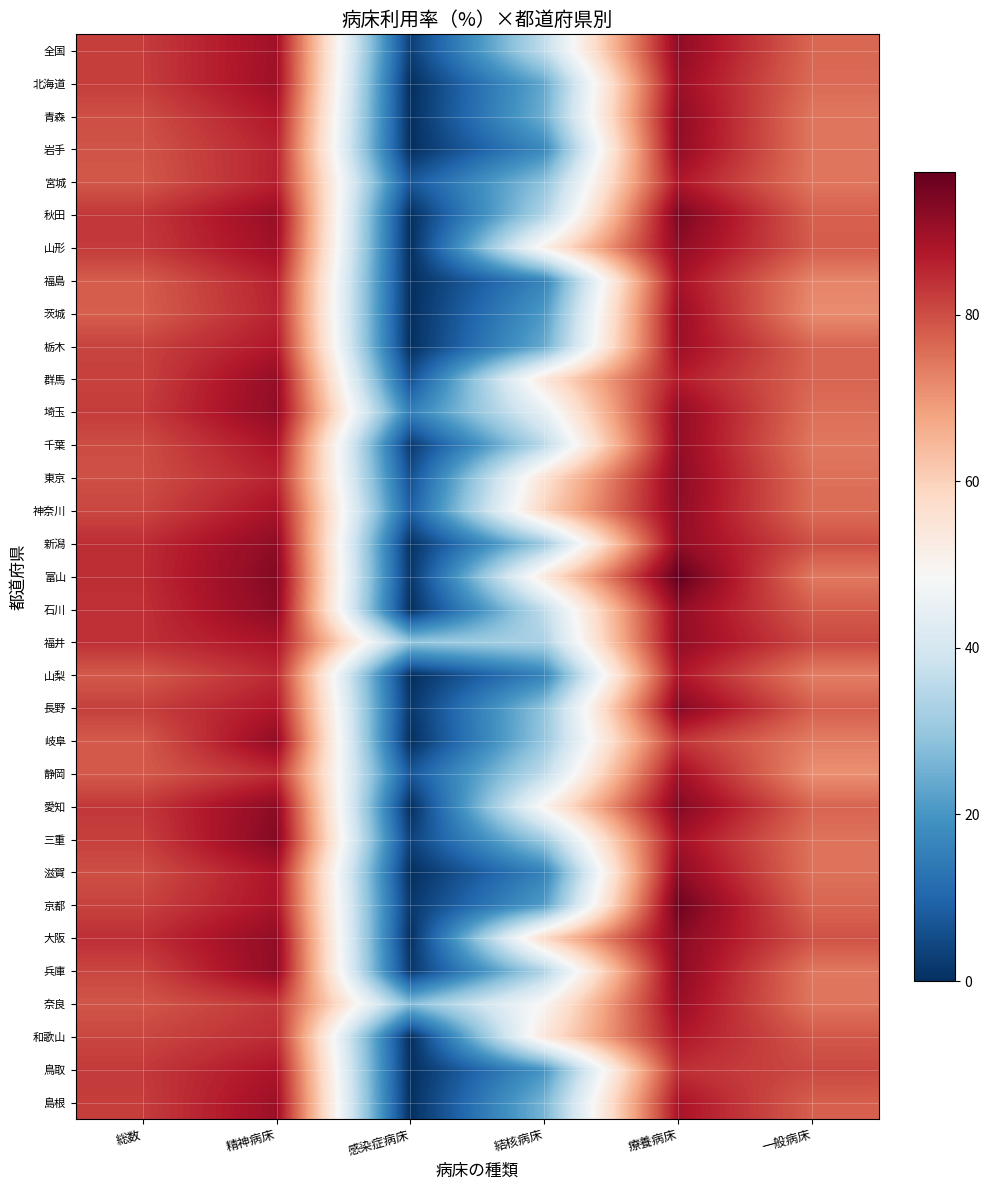

At how many categories does at least one series exceed 54?

5